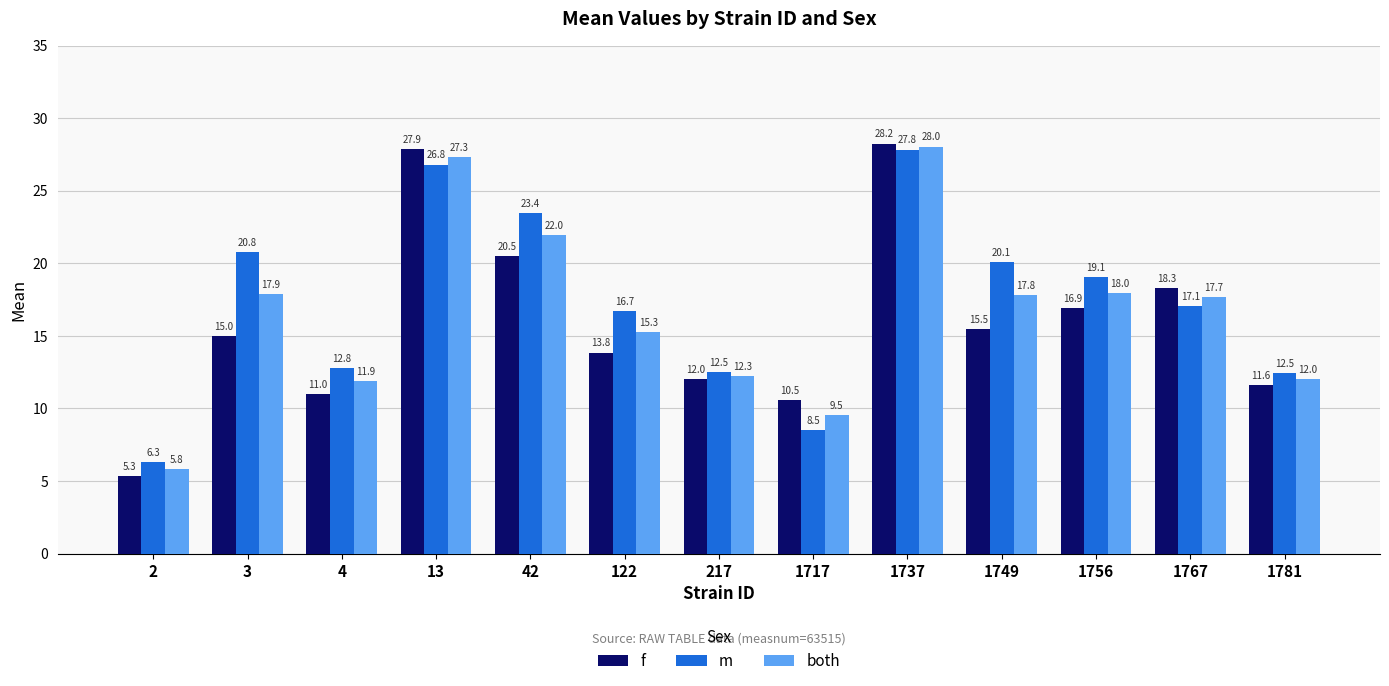

At which category is the sum across all series the highest?

1737